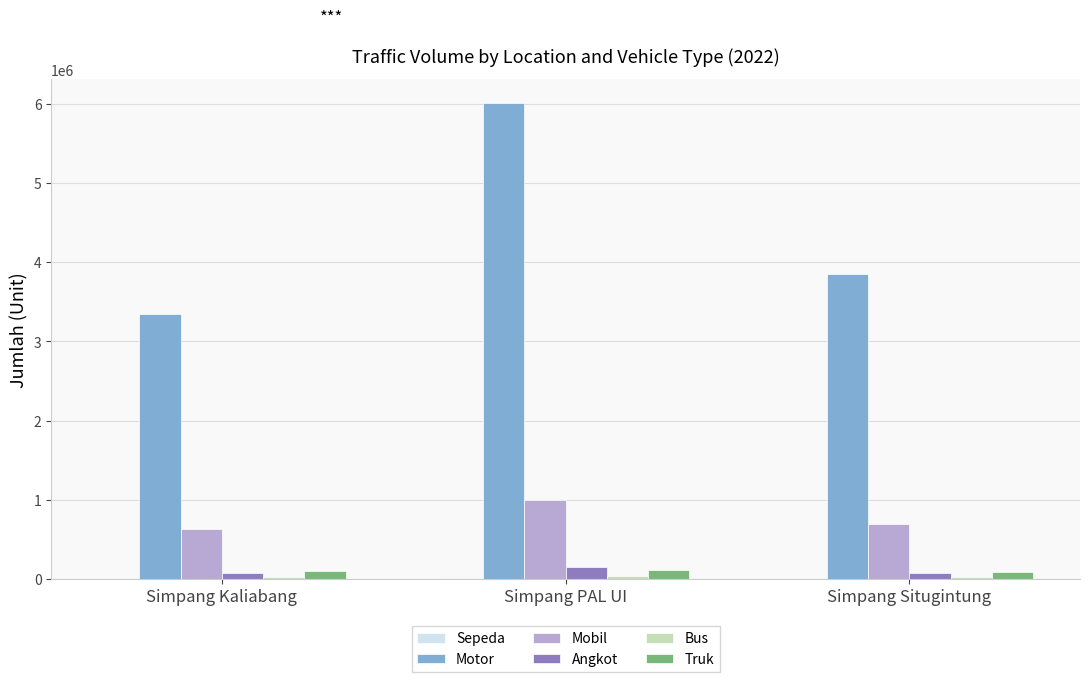

How many groups of bars are there?

3